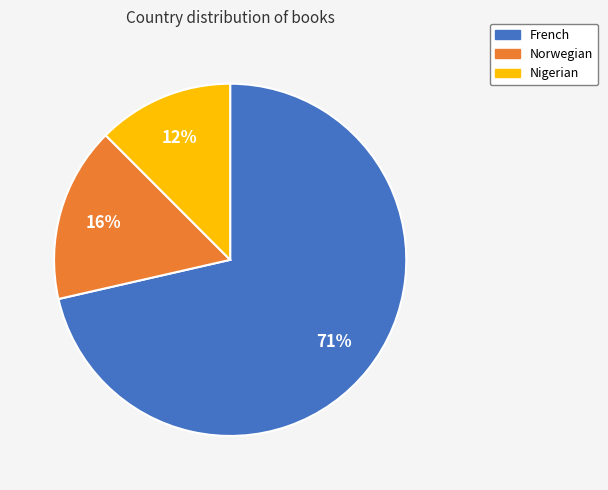

The Nigerian slice represents 12% of the pie. True or false?

True